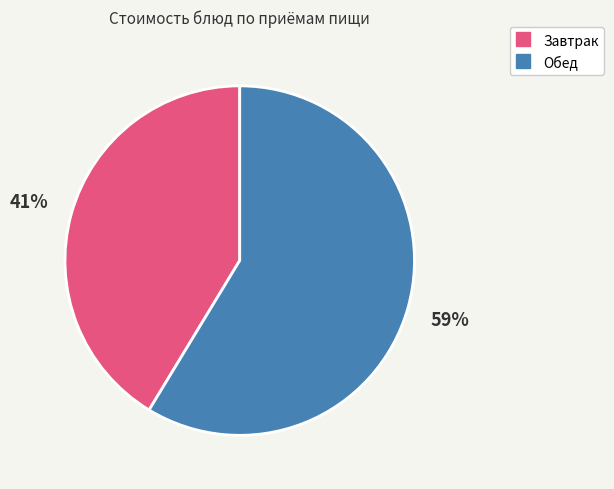

How many slices are in this pie chart?

2